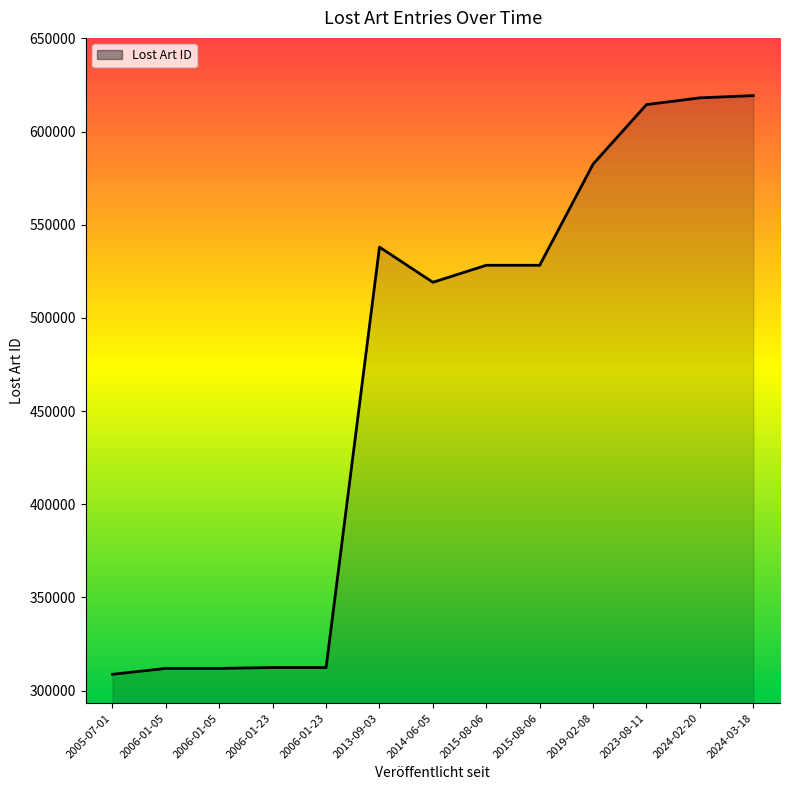

How many lines are shown in the chart?

1